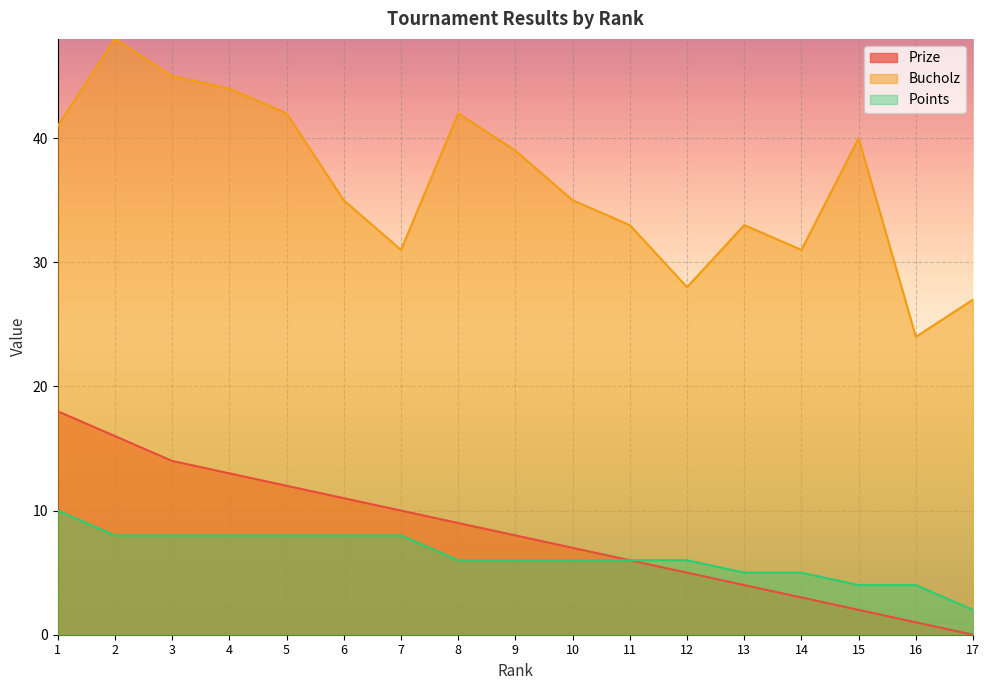

Which series has the largest total across all categories?

Bucholz